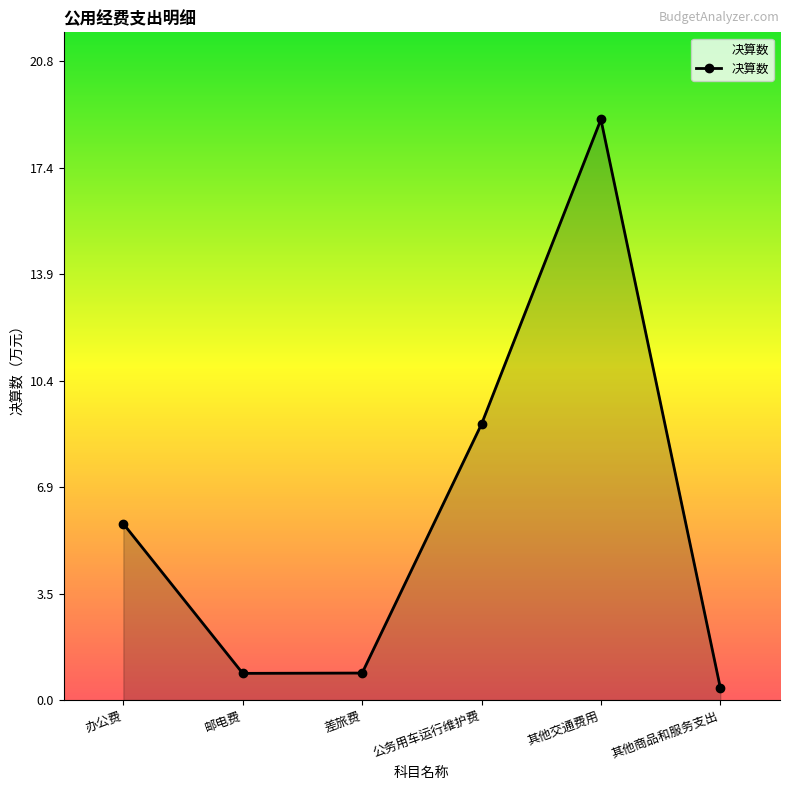

What is the difference between the maximum and minimum values?

18.5